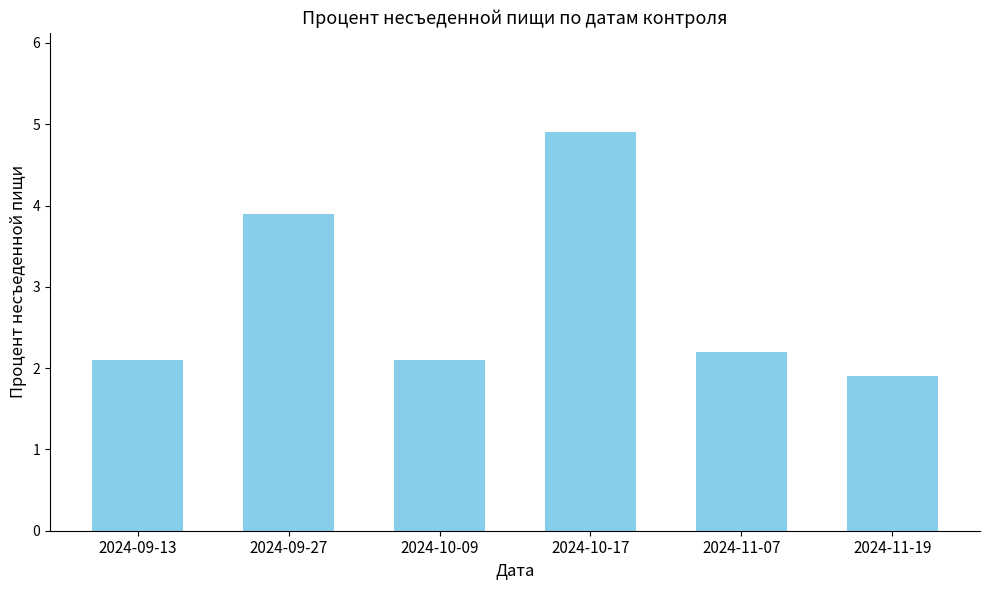

What is the smallest value displayed?

1.9